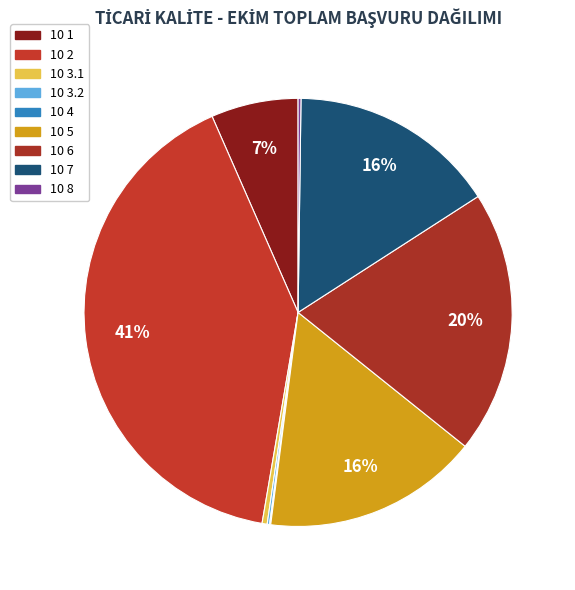

What percentage is NOT represented by 10 2?

59.3%